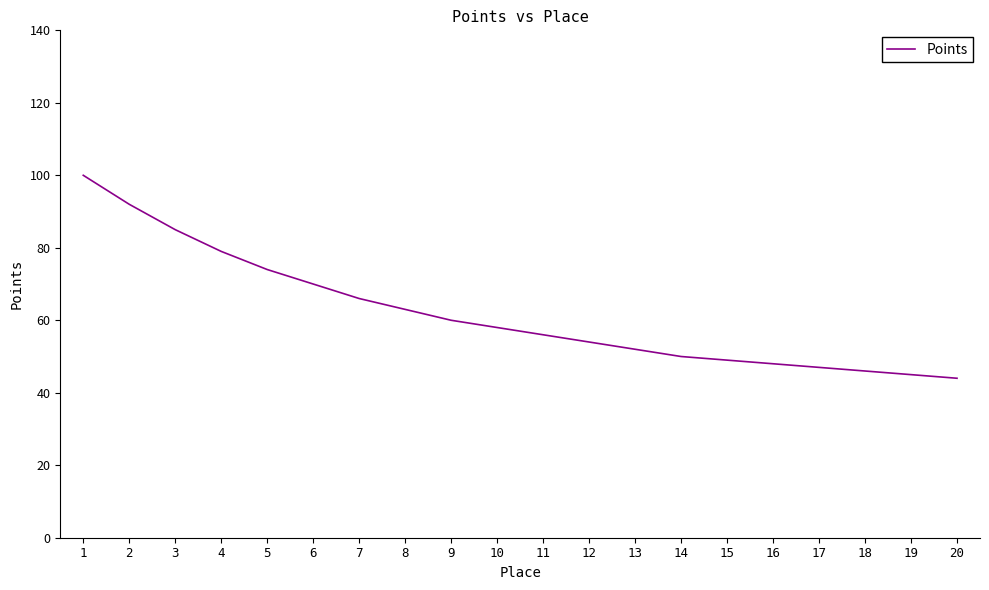

What is the minimum value shown in the chart?

44